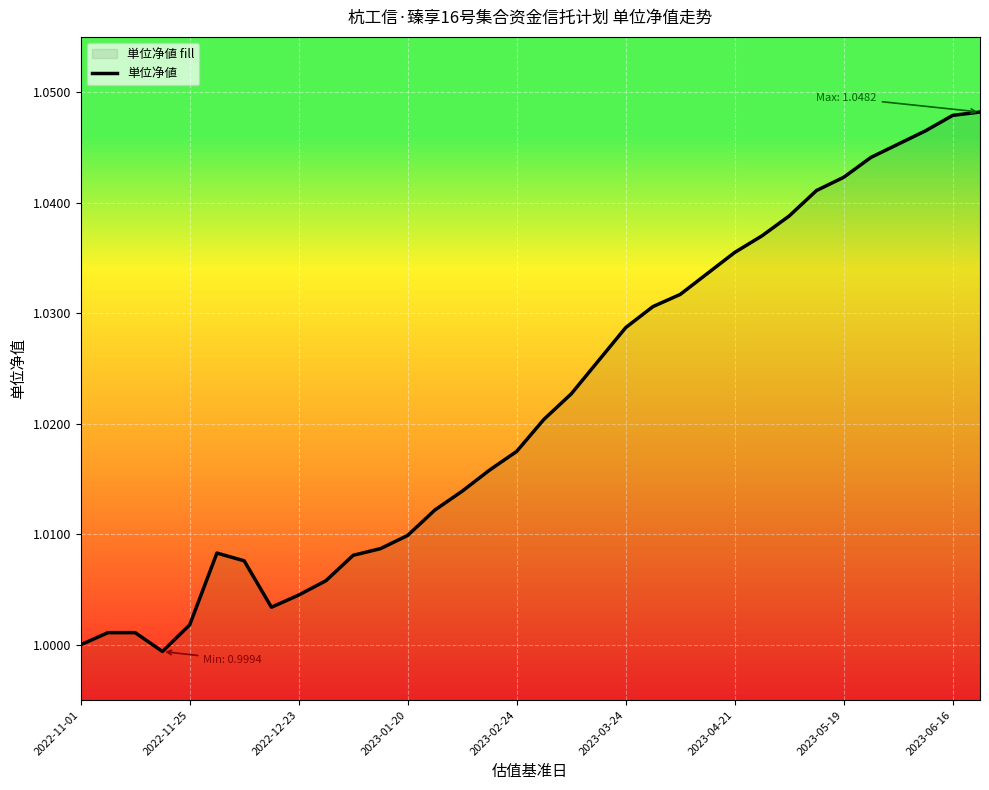

The value at 2023-01-20 is 0.3. True or false?

False